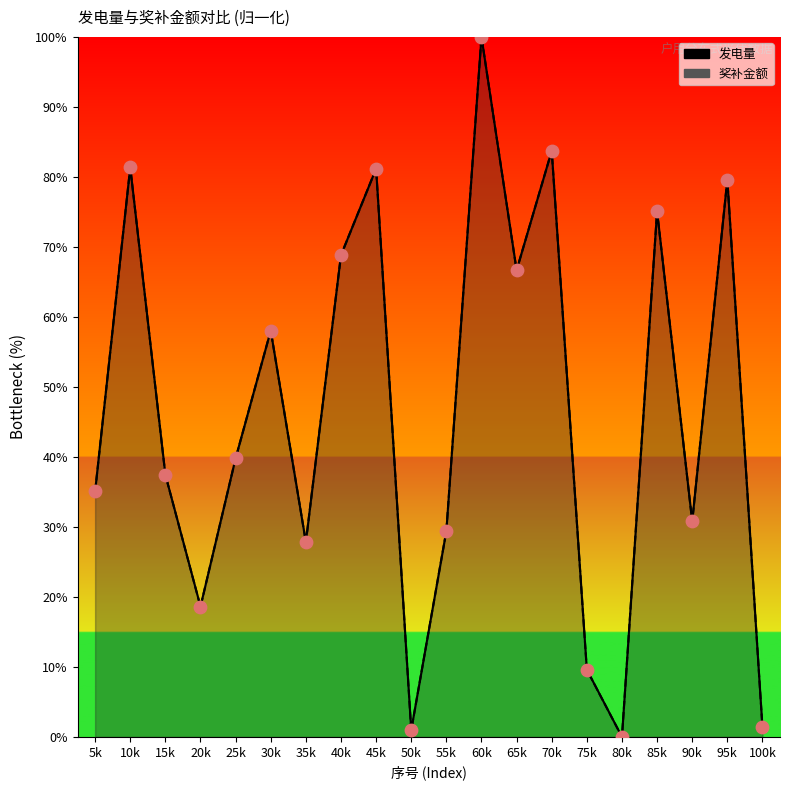

What are all the series names shown in the legend?

发电量, 奖补金额